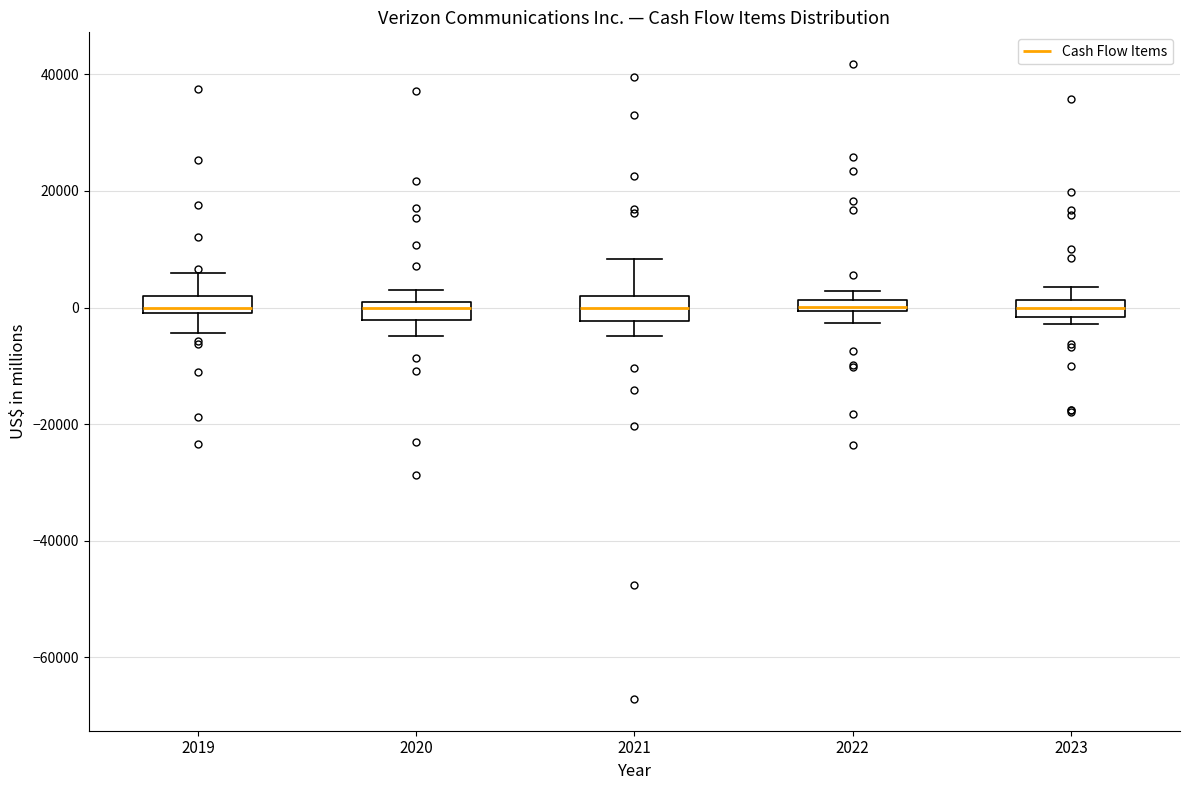

Where is the upper edge of the box at x = 2020 on the y-axis? The values are not printed on the chart, so give them approximately, as read against the axis.

0